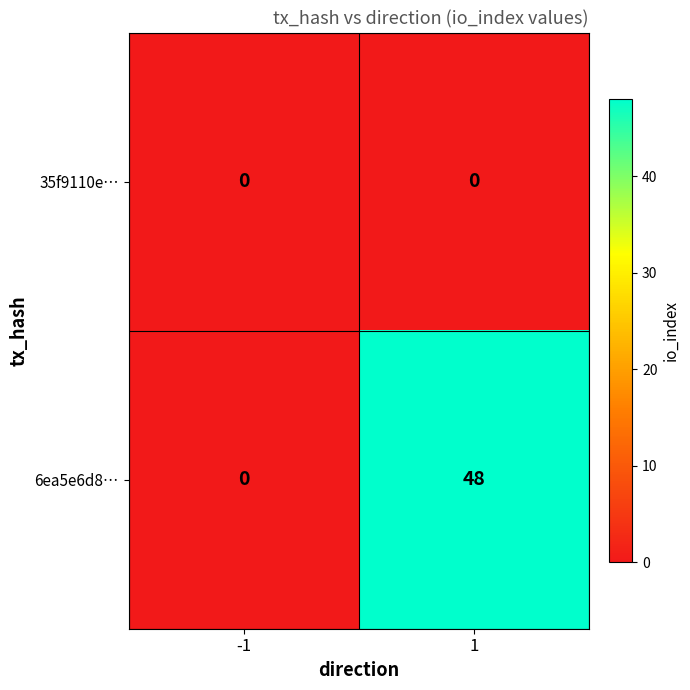

What is the sum of the 6ea5e6d8… values at 1 and -1?

48